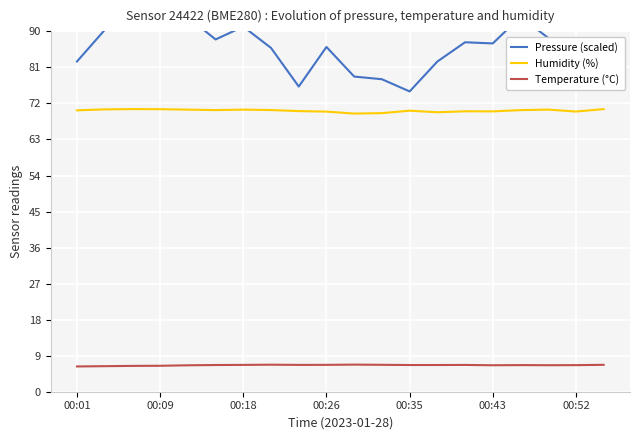

What is the difference between the second highest and minimum values in the Pressure (scaled) series?

19.2